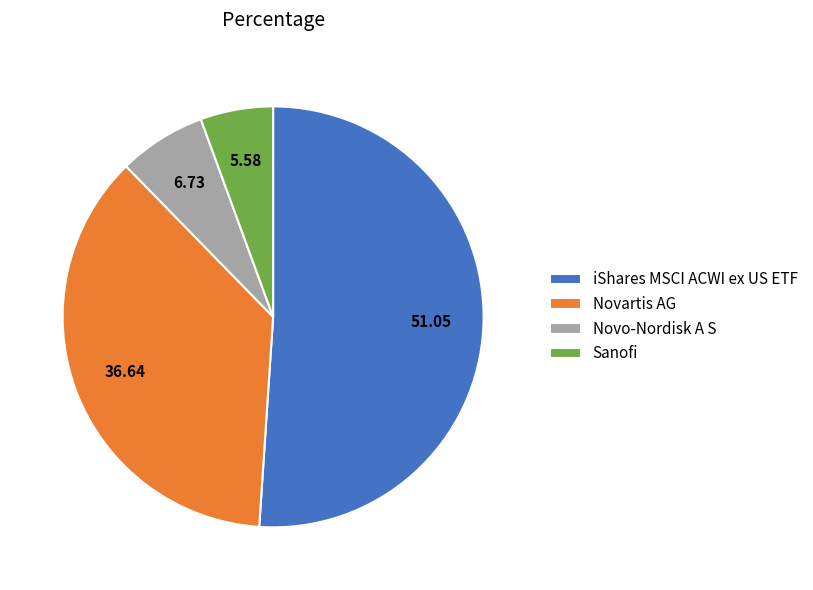

What is the ratio of the value at Novo-Nordisk A S to the value at iShares MSCI ACWI ex US ETF?

0.1